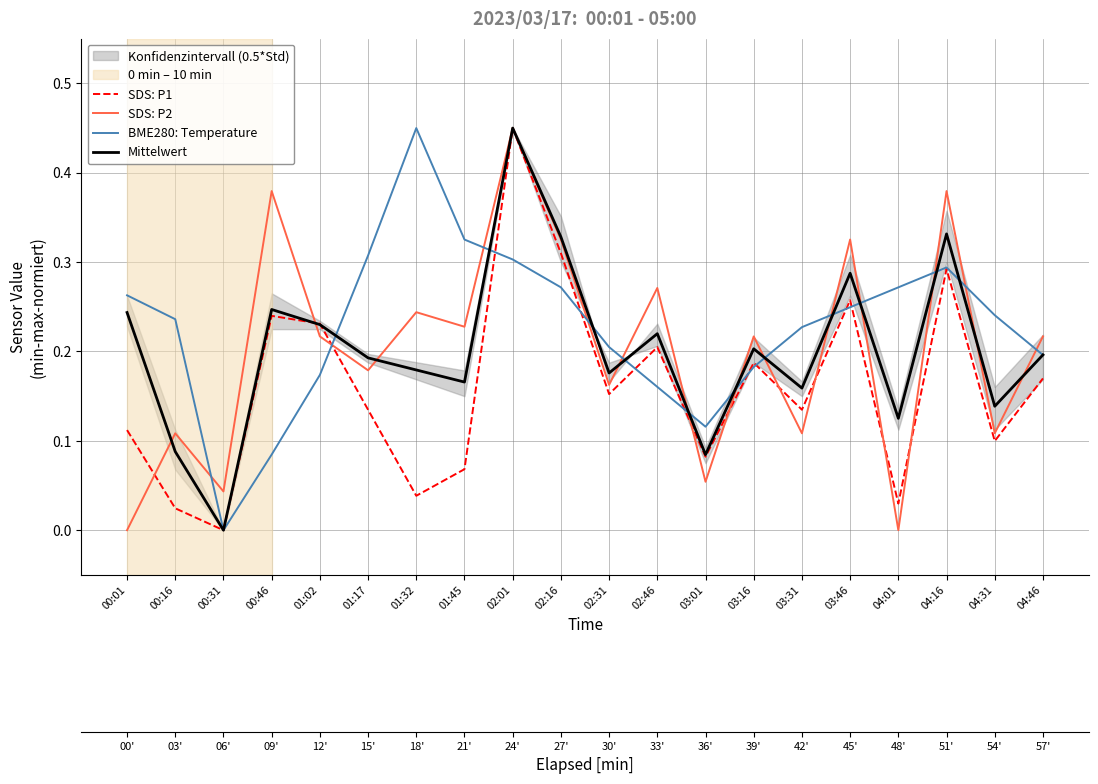

Between 01:45 and 00:31, which is larger?

01:45